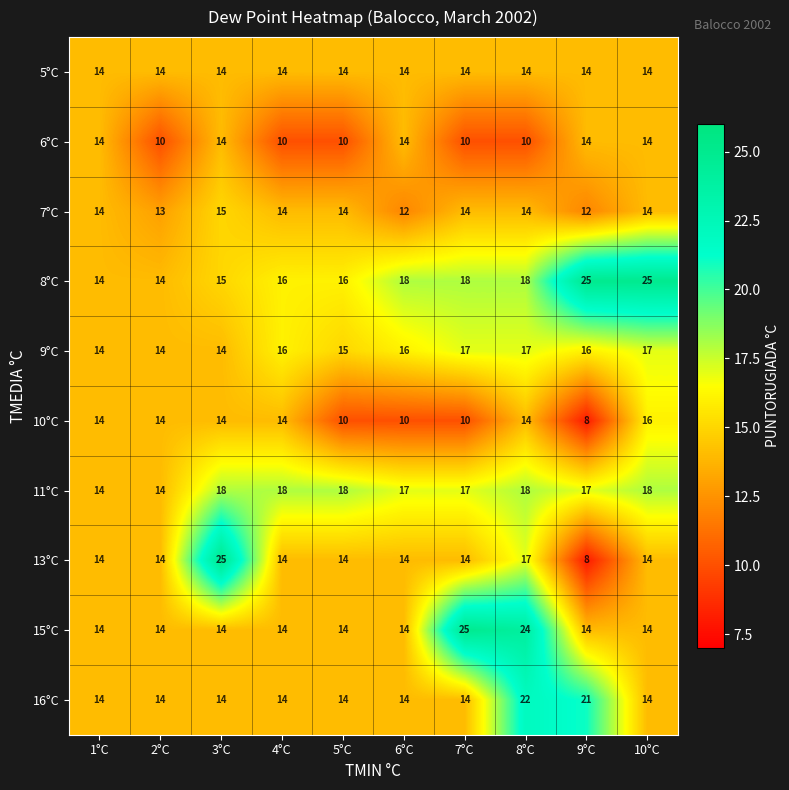

What is the spread (max minus min) of values at 9°C?

17